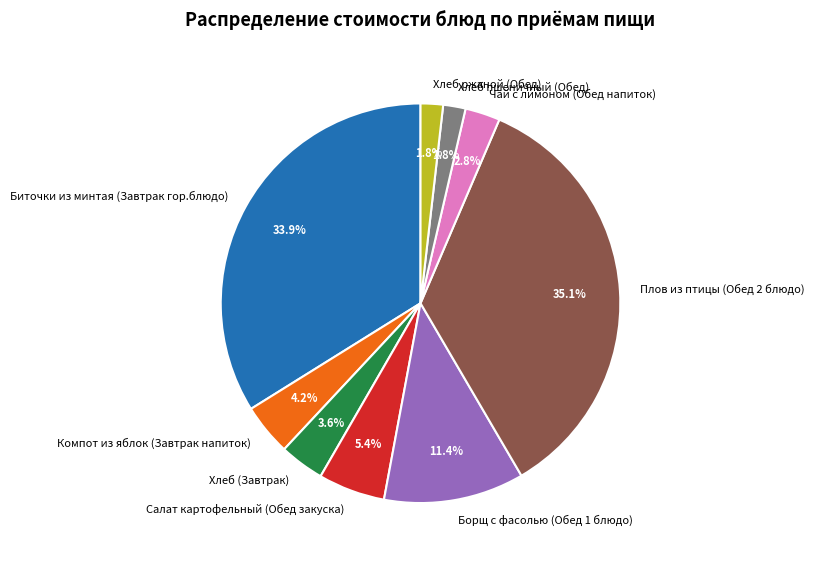

Between Хлеб ржаной (Обед) and Салат картофельный (Обед закуска), which is larger?

Салат картофельный (Обед закуска)